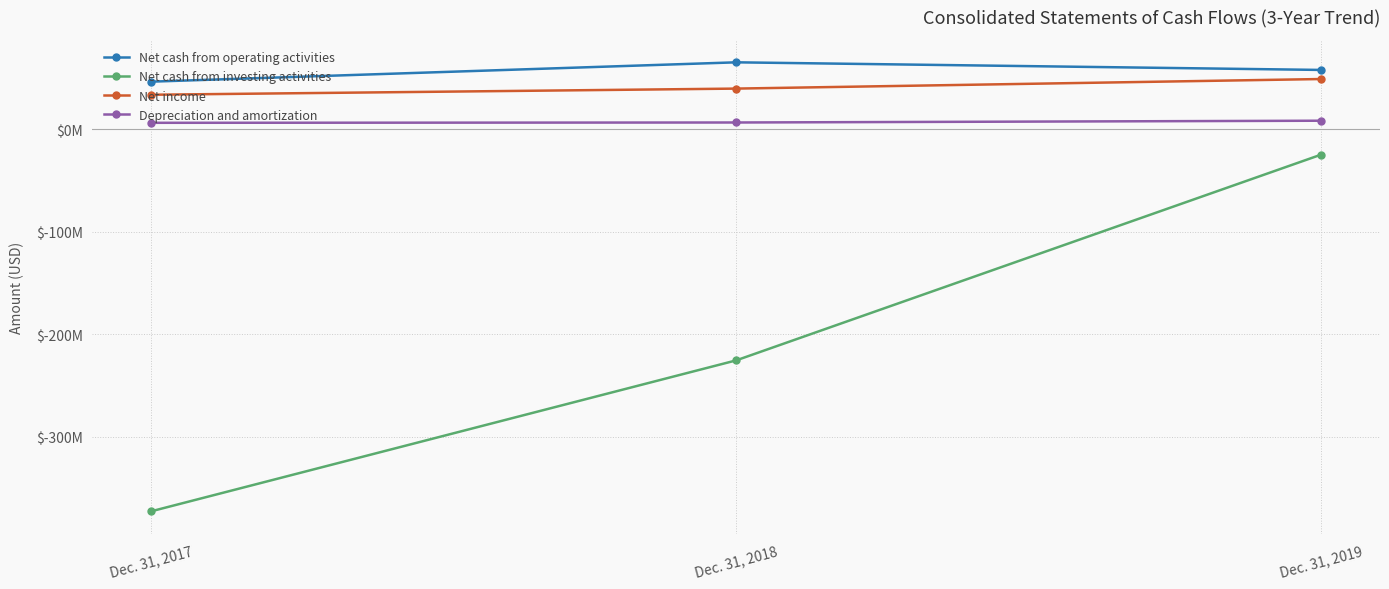

Is the value of Net cash from investing activities at Dec. 31, 2017 greater than the value of Depreciation and amortization at Dec. 31, 2019?

No